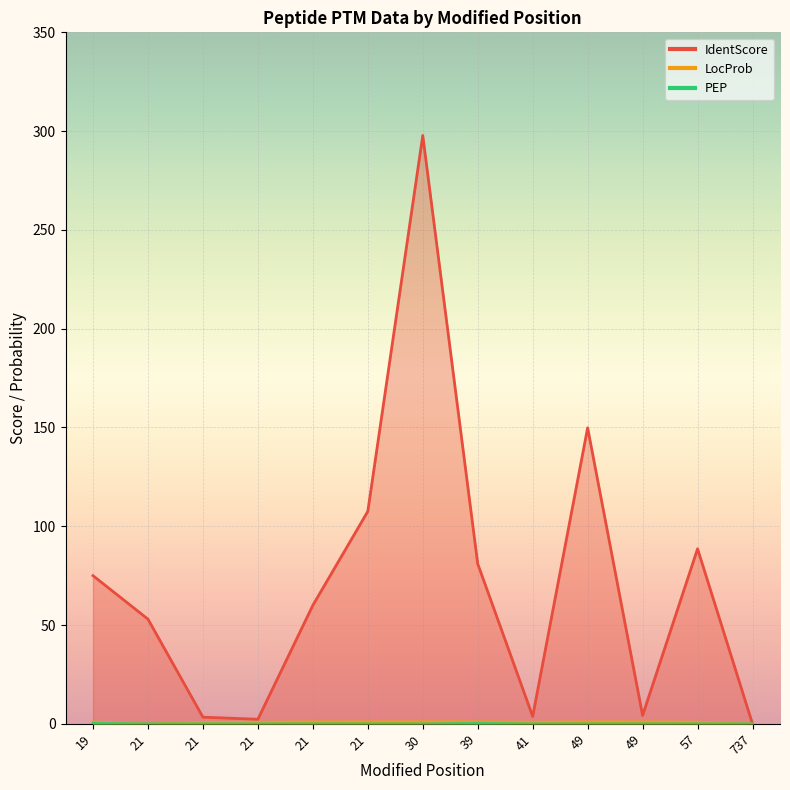

Reading left to right, extract all data points from this chart.

IdentScore: 19=75.0	21=53.0	21=3.4	21=2.3	21=60.0	21=107.6	30=297.8	39=81.0	41=3.8	49=149.8	49=4.3	57=88.6	737=0.0
LocProb: 19=0.9	21=0.0	21=0.8	21=0.8	21=1.0	21=1.0	30=1.0	39=1.0	41=0.8	49=1.0	49=1.0	57=0.9	737=0.0
PEP: 19=0.2	21=0.0	21=0.0	21=0.0	21=0.0	21=0.0	30=0.0	39=0.2	41=0.0	49=0.0	49=0.0	57=0.0	737=0.0